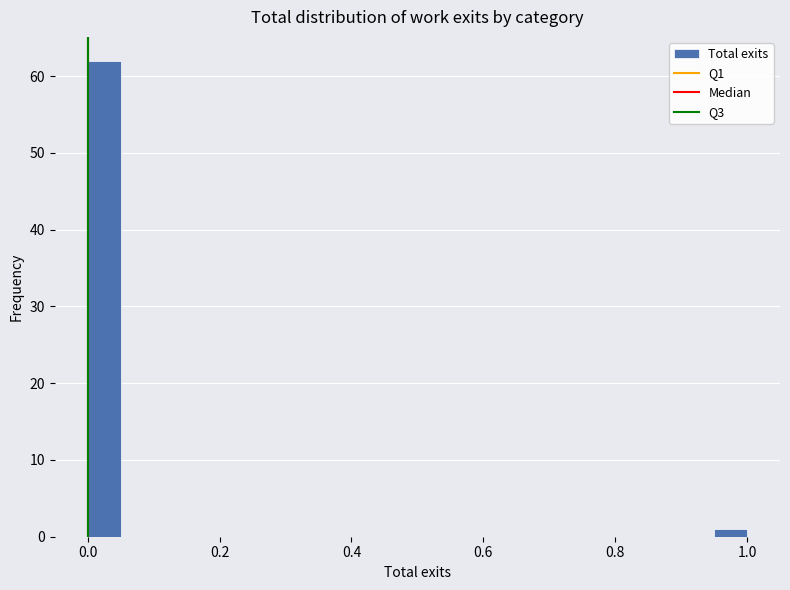

Around what value on the x-axis is the tallest bar? Give the approximate position of its centre, as read against the axis.

0.02